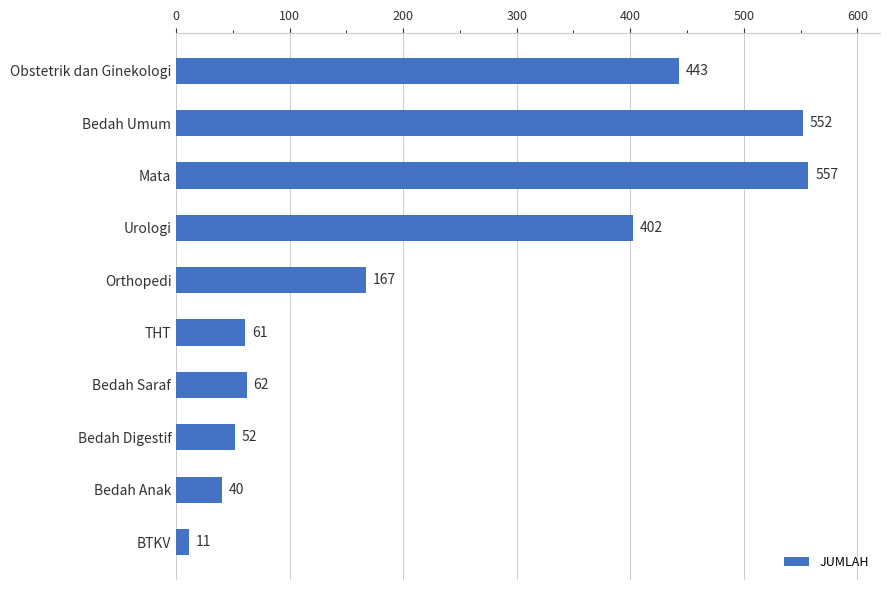

List the labels in order of value, smallest first.

BTKV, Bedah Anak, Bedah Digestif, THT, Bedah Saraf, Orthopedi, Urologi, Obstetrik dan Ginekologi, Bedah Umum, Mata